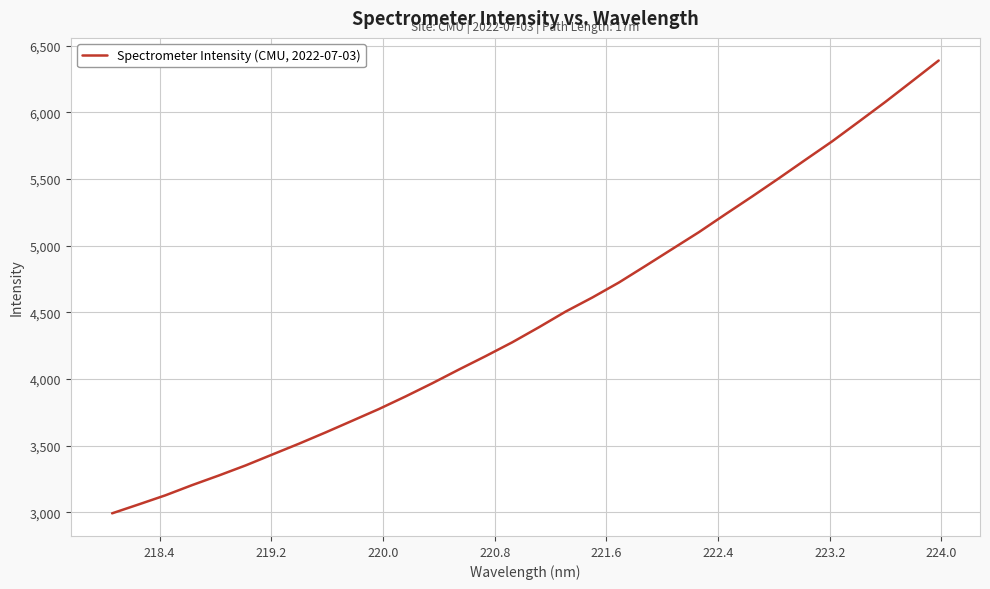

What is the sum of all values?

142682.6